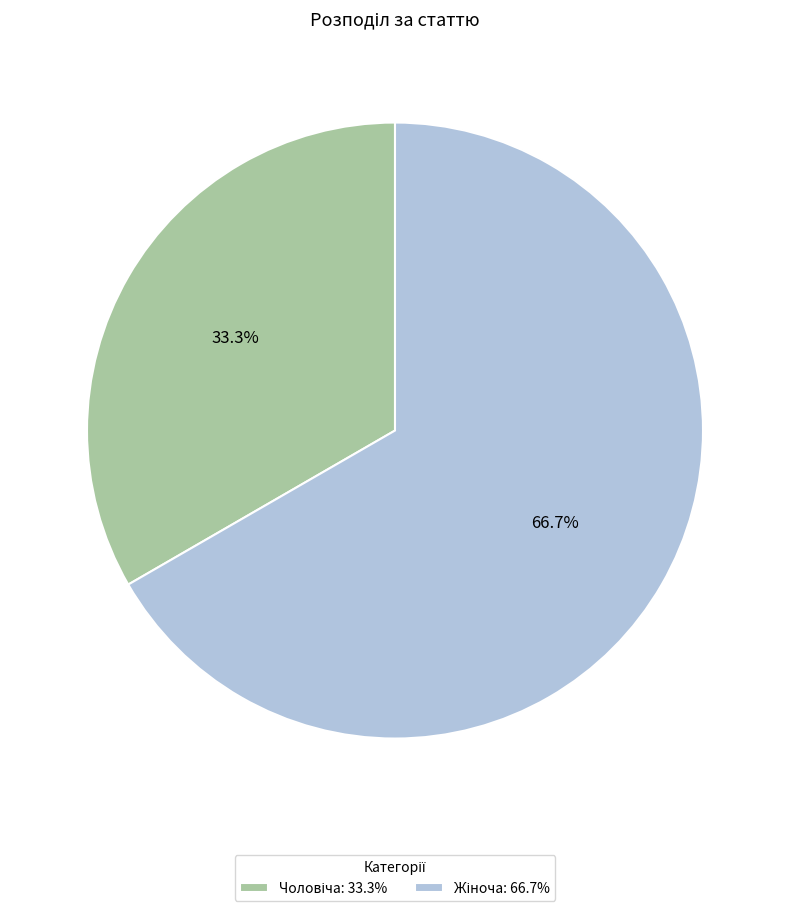

Count the number of slices in the pie.

2